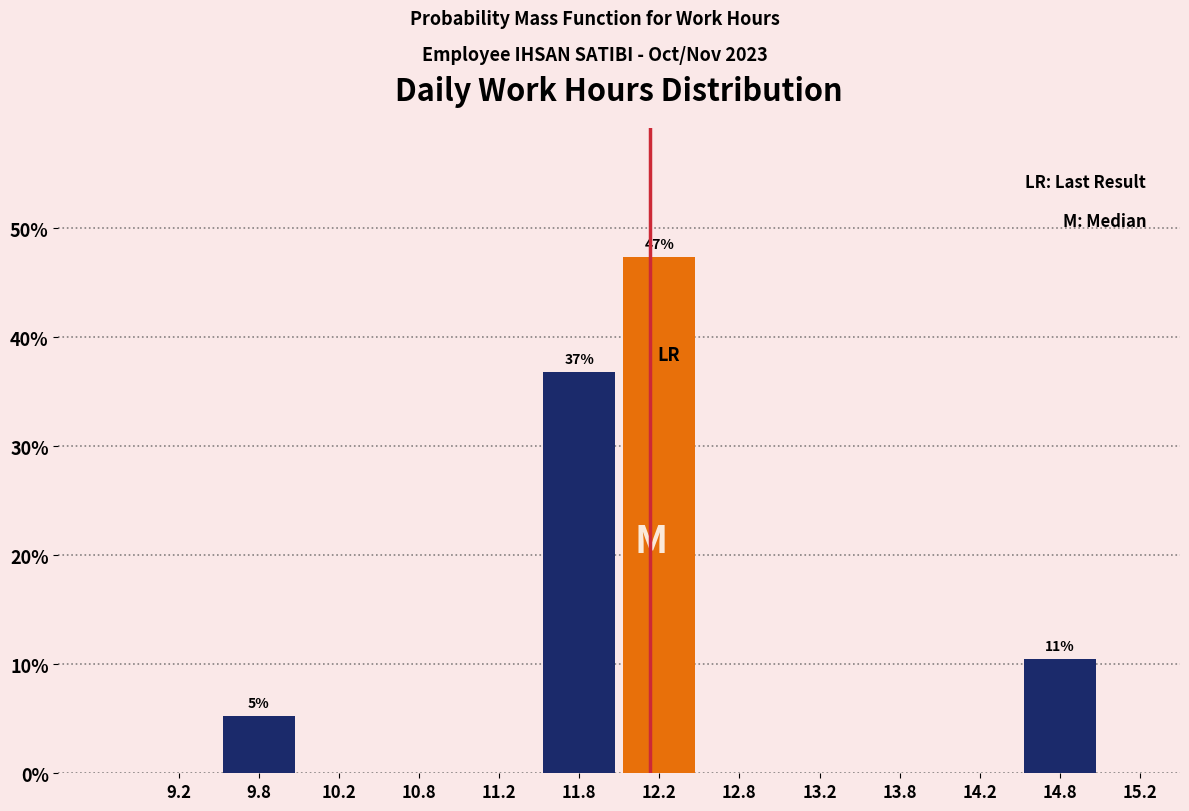

Over which range of the x-axis is the bar tallest?

12.0 to 12.5